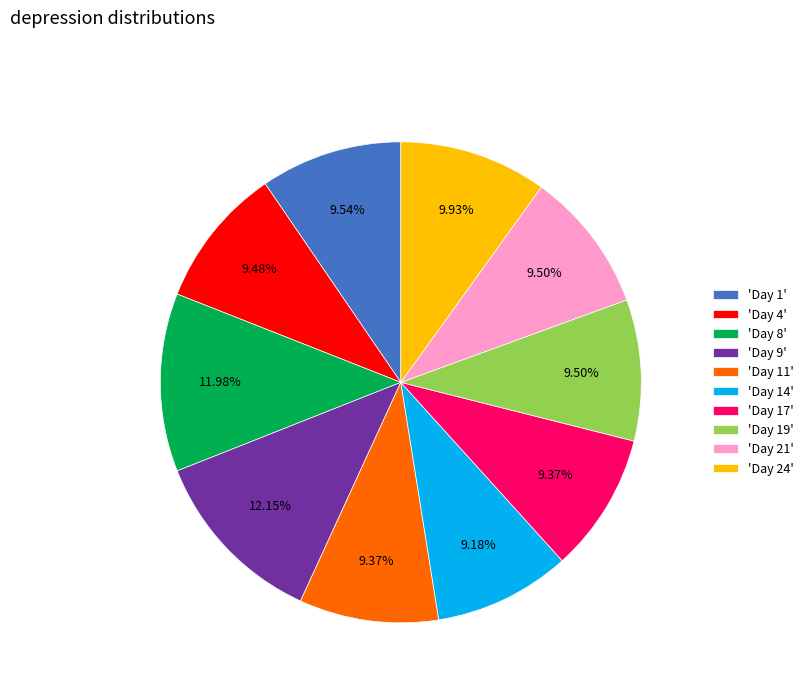

Do 'Day 4' and 'Day 9' together represent more than half of the pie?

No